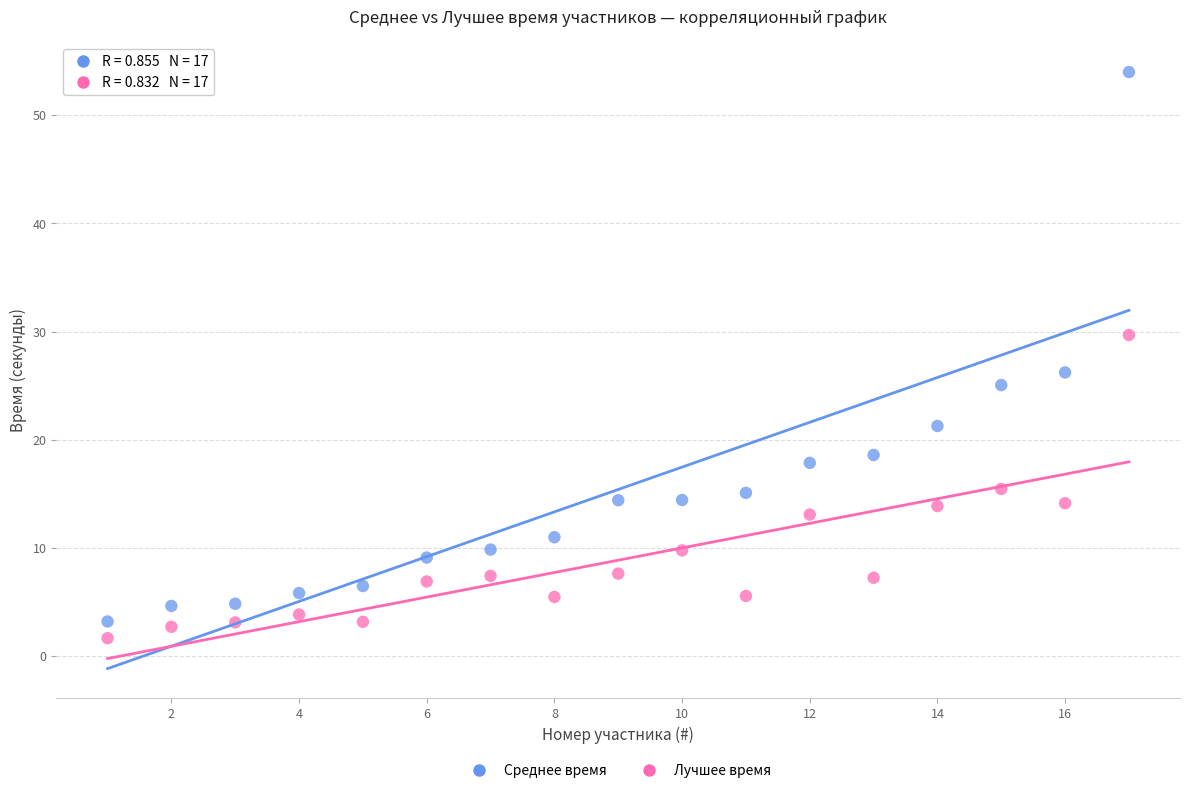

Across all series, what Y value is closest to 27?

26.2